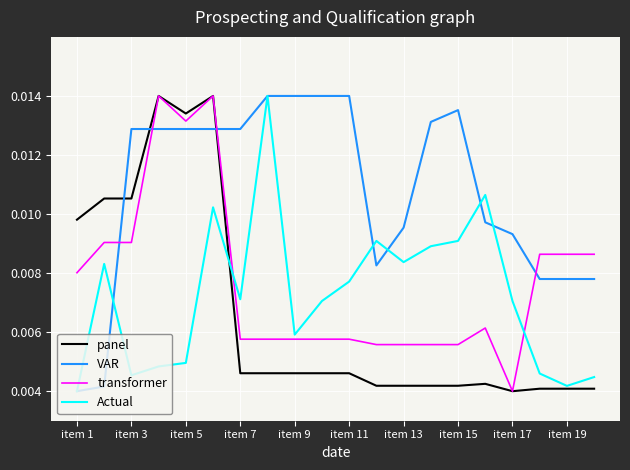

Which series has the largest total across all categories?

VAR